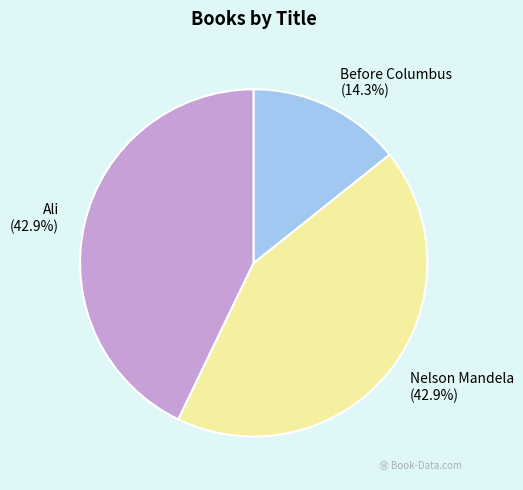

To the nearest percent, what percentage of the pie is Before Columbus?

14%